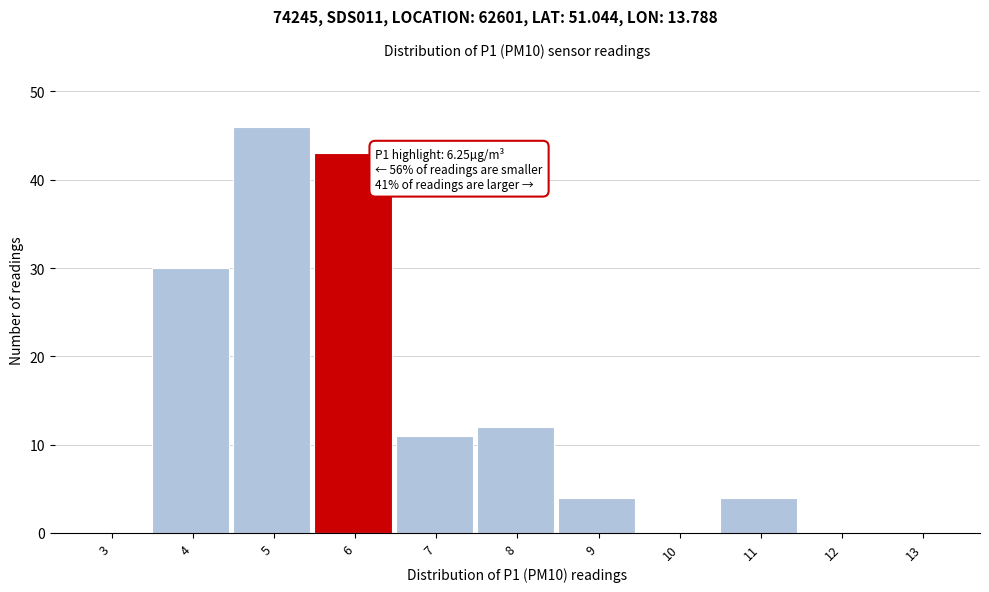

Reading right to left, list all the values displayed in this chart.

13=0	12=0	11=4	10=0	9=4	8=12	7=11	6=43	5=46	4=30	3=0